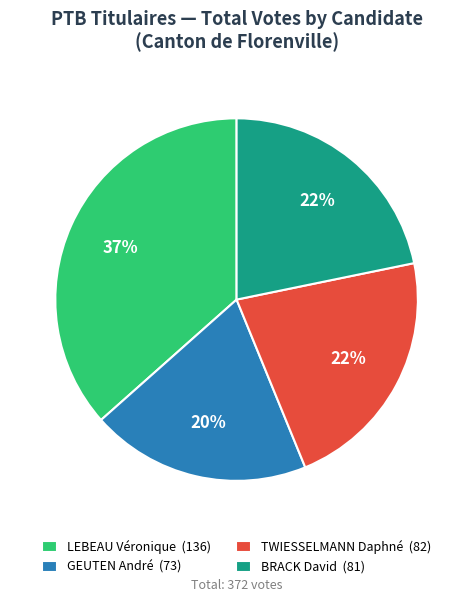

Which category has the biggest portion of the pie?

LEBEAU Véronique